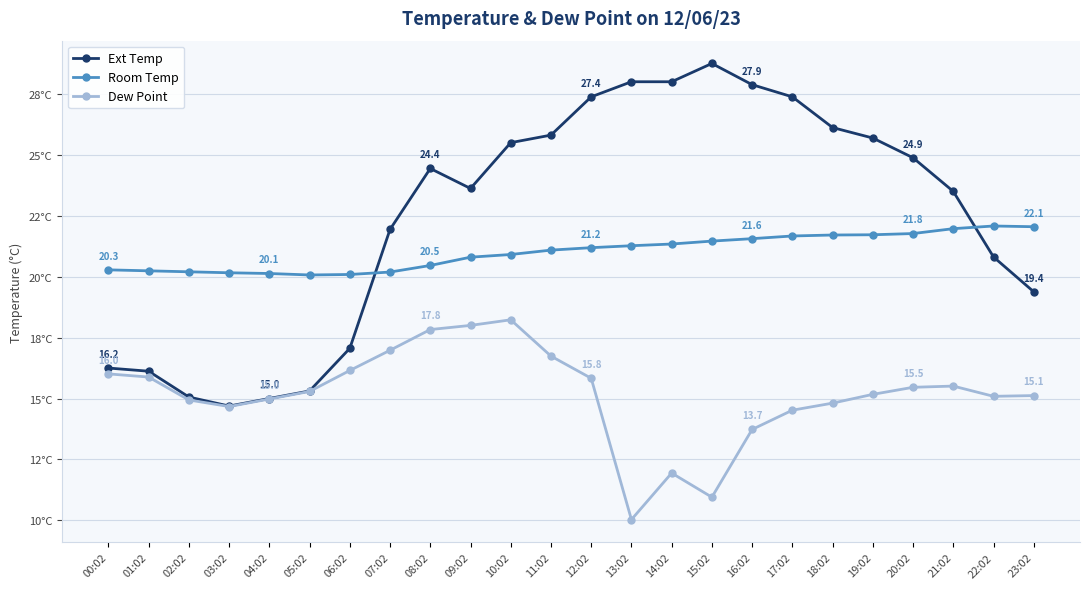

What is the spread (max minus min) of values at 04:02?

5.1